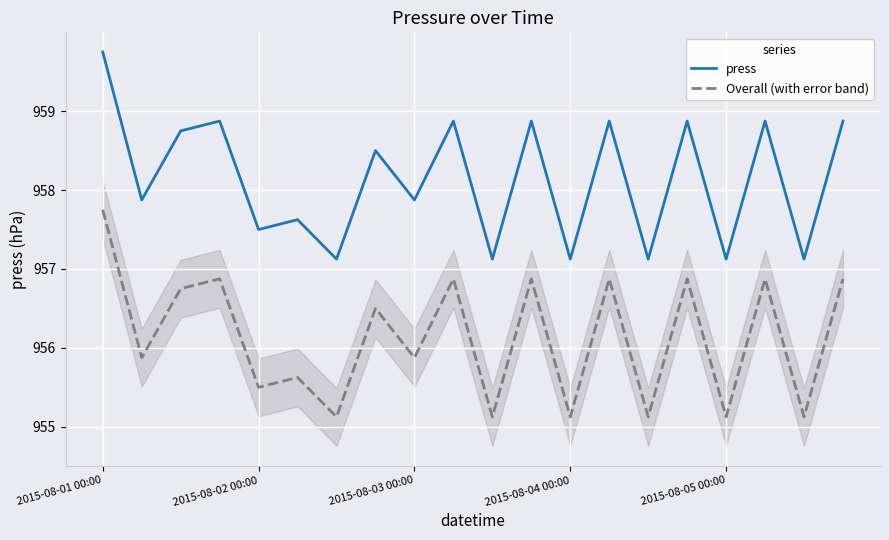

Count the number of data series in this chart.

2